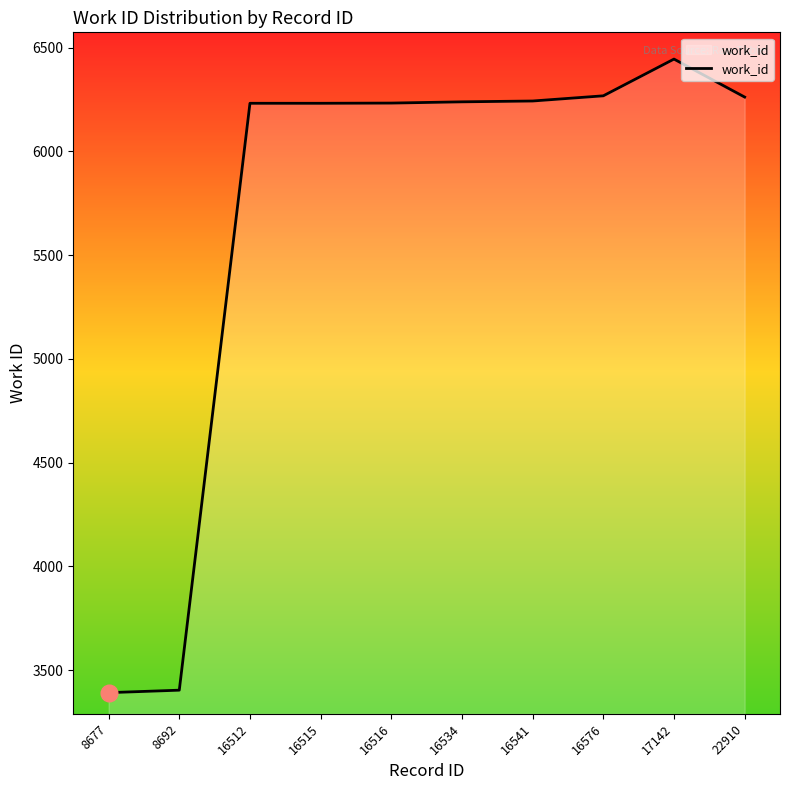

True or false: the data has more than 0 interior local peaks.

True